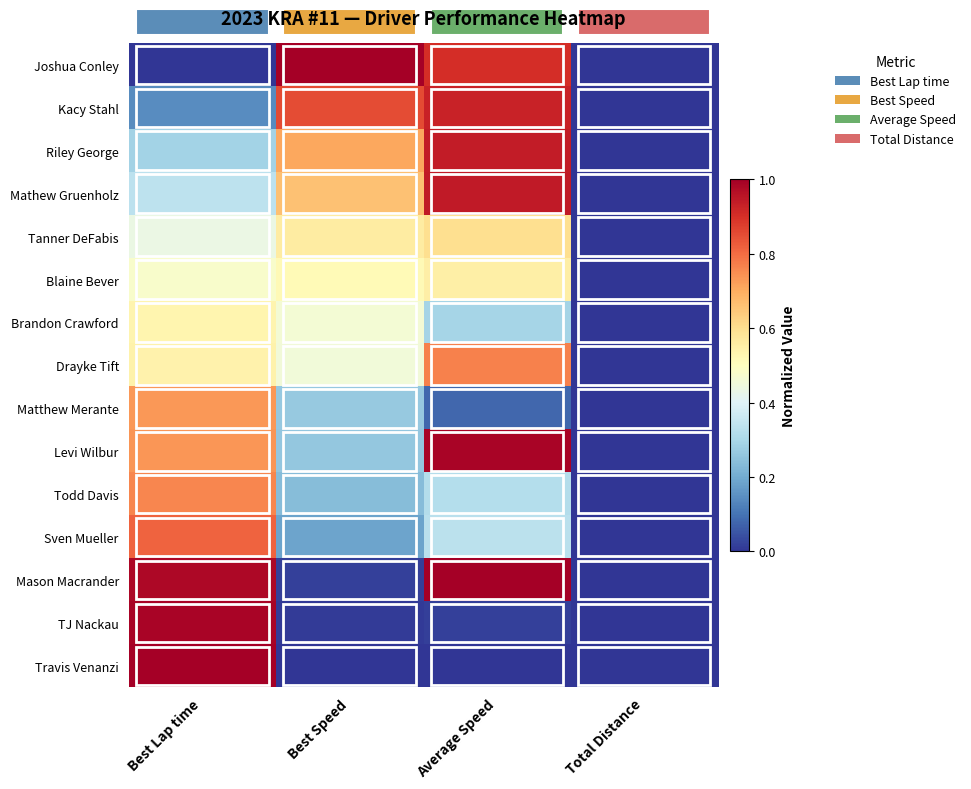

List the series in order of their peak value, highest first.

Mason Macrander, Travis Venanzi, Joshua Conley, TJ Nackau, Levi Wilbur, Mathew Gruenholz, Riley George, Kacy Stahl, Sven Mueller, Drayke Tift, Todd Davis, Matthew Merante, Tanner DeFabis, Blaine Bever, Brandon Crawford